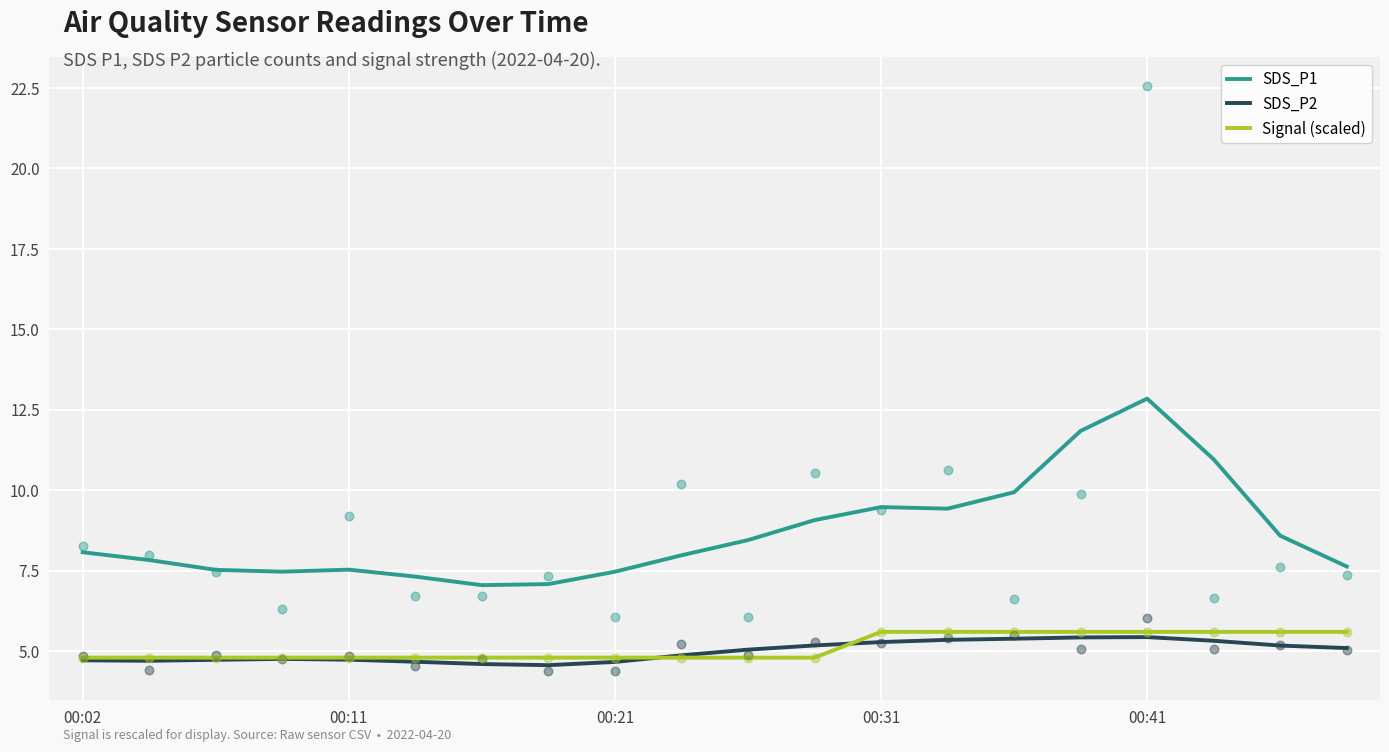

Which series has the largest Y range (max minus min)?

SDS_P1